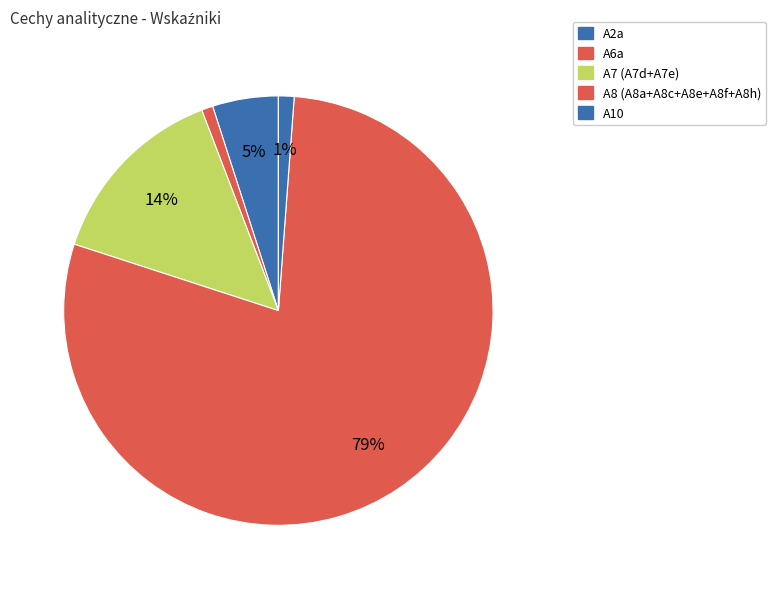

How many segments does this pie chart have?

5